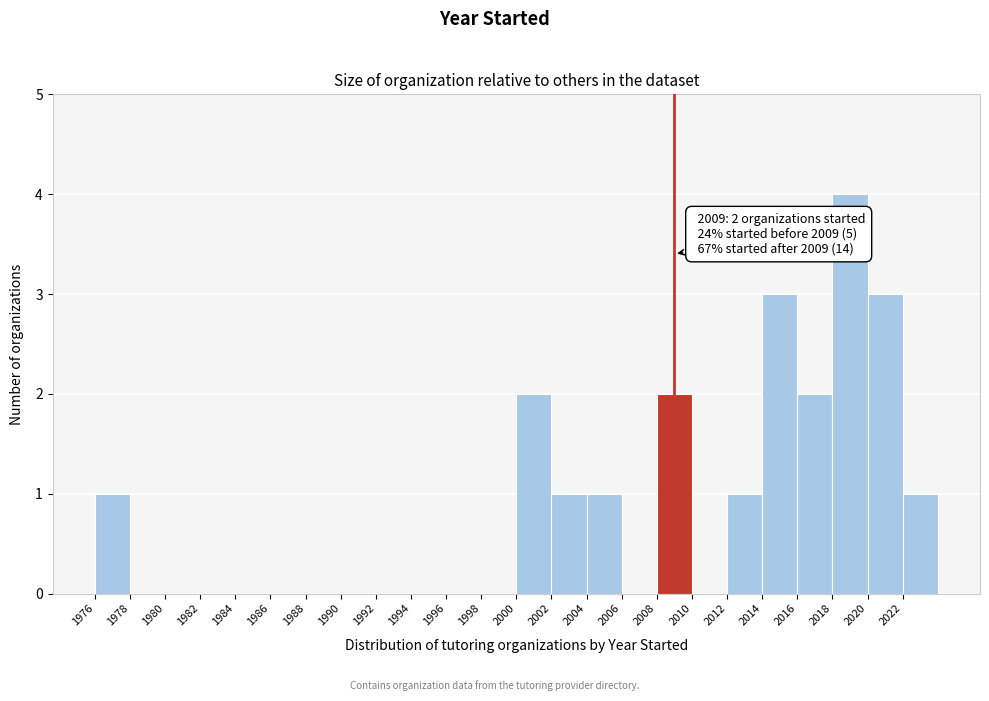

Which range on the x-axis has the tallest bar?

2018 to 2020